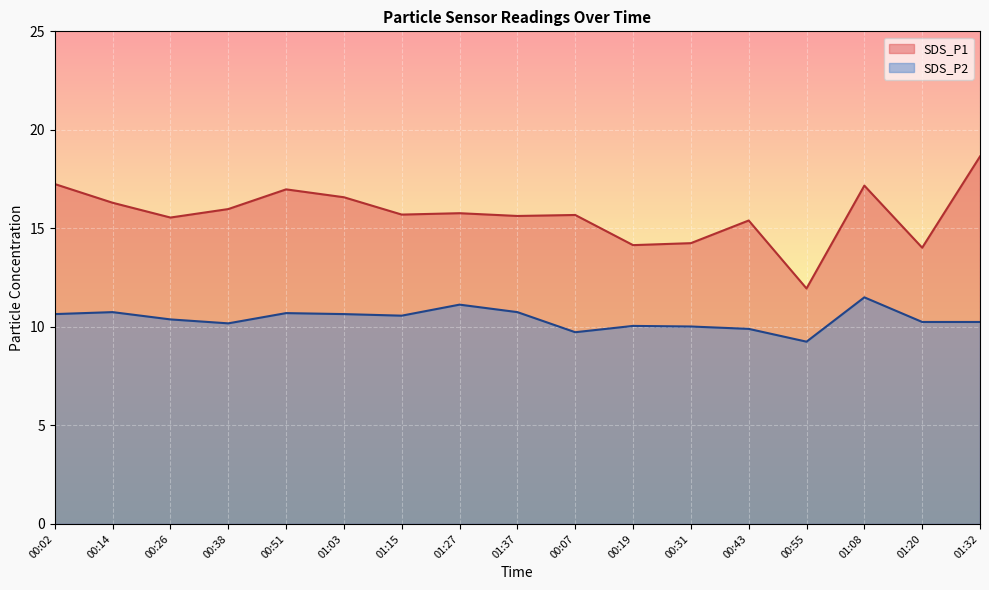

Where is the first local minimum for SDS_P1?

00:26